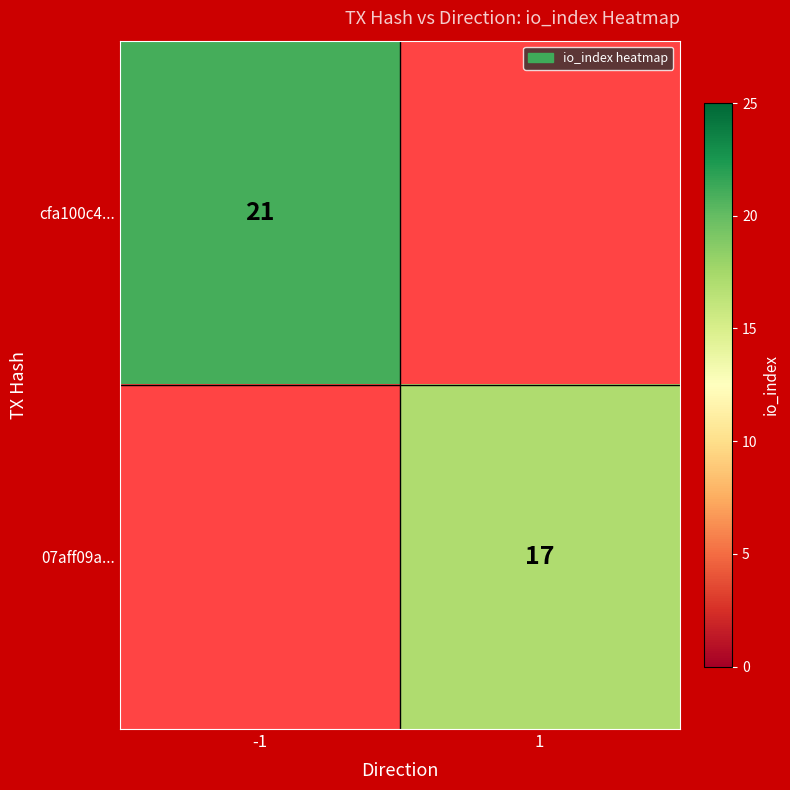

The value of 07aff09a... at 1 is 17. True or false?

True